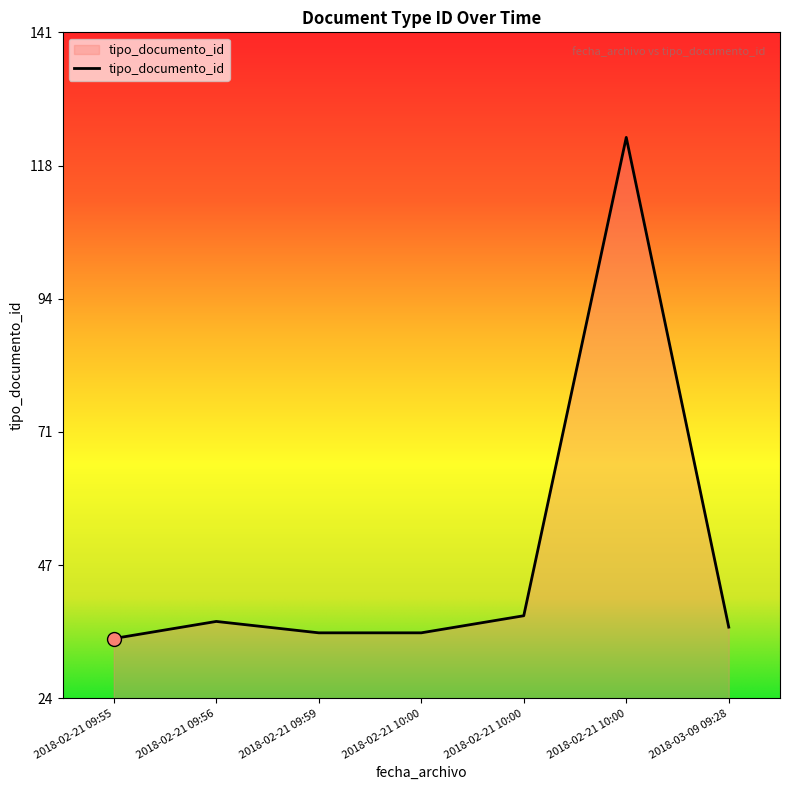

What is the change in value from 2018-02-21 09:59 to 2018-02-21 10:00?

+87